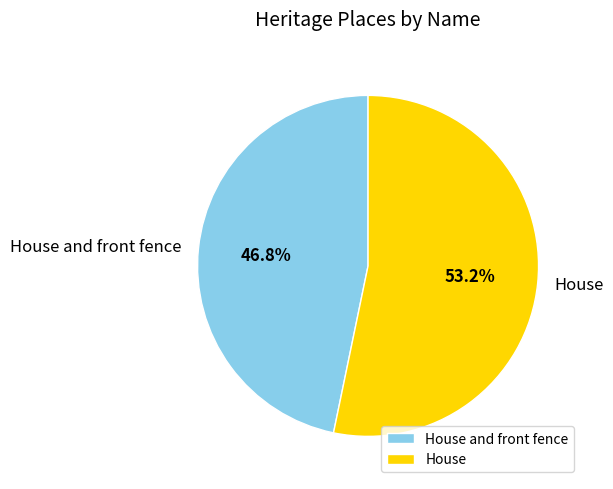

To the nearest percent, what is the difference between the largest and smallest slice percentages?

6%